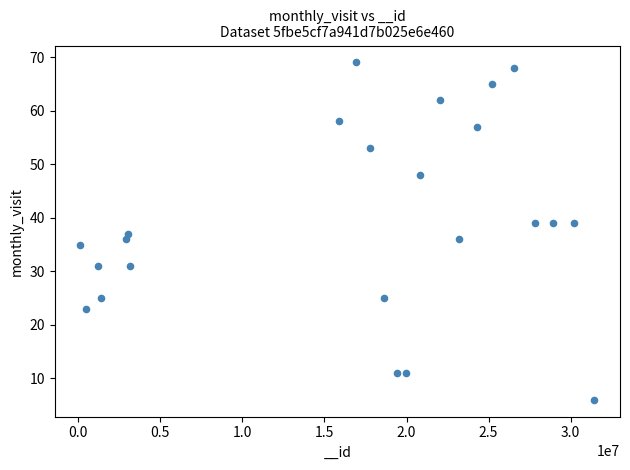

What is the range of Y values (max minus min)?

63